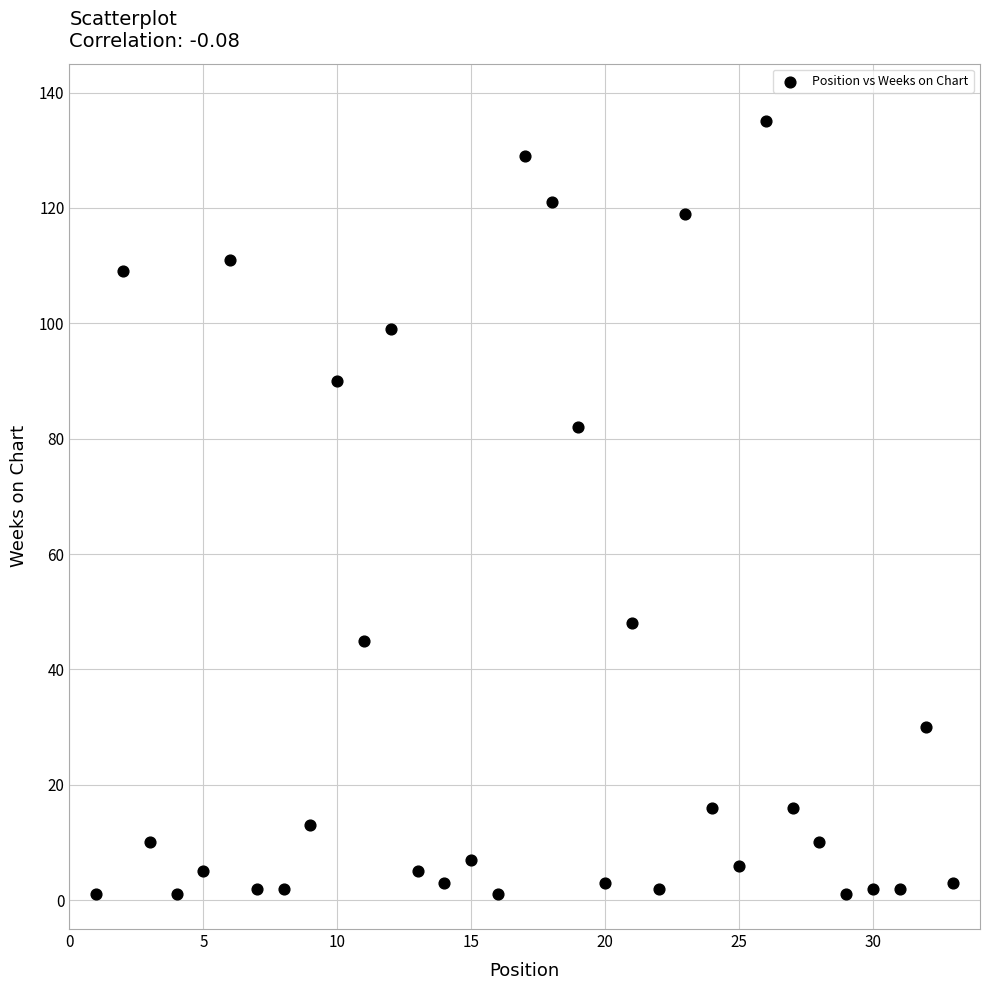

What is the range of Y values (max minus min)?

134